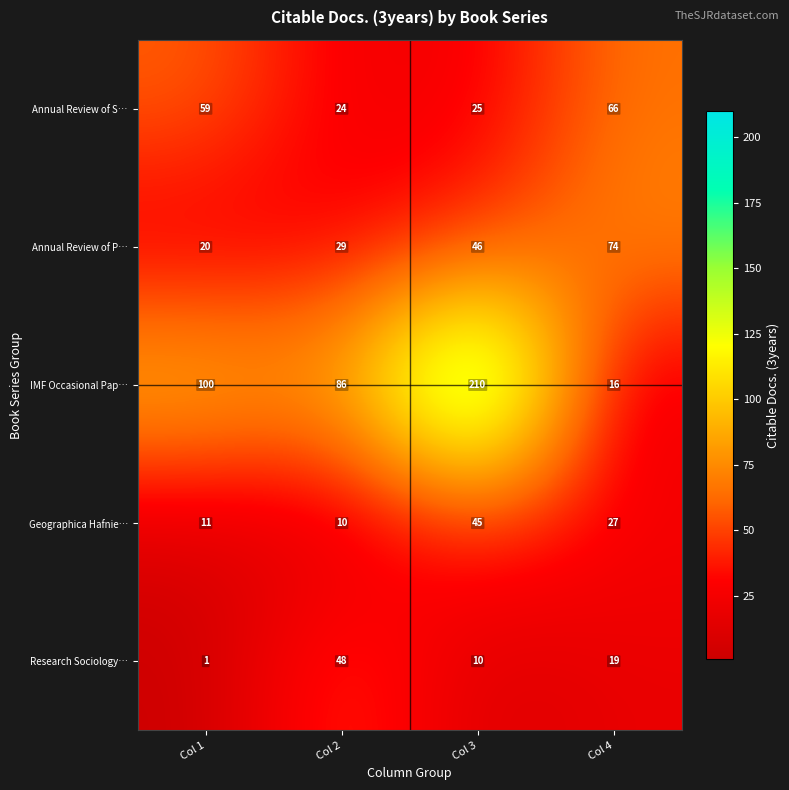

Is the value of Geographica Hafnie… at Col 4 greater than the value of IMF Occasional Pap… at Col 3?

No